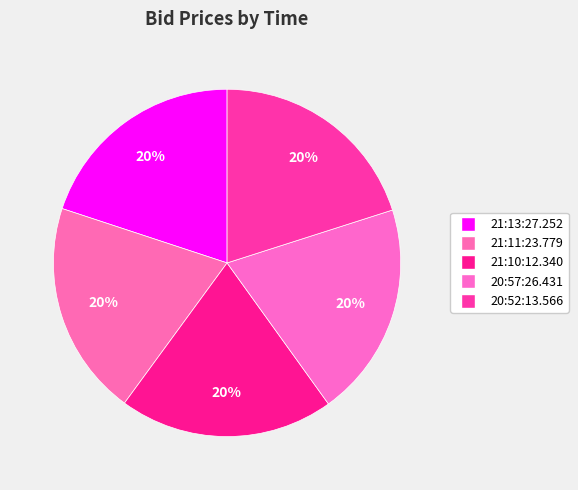

What is the largest slice in the pie chart?

20:52:13.566